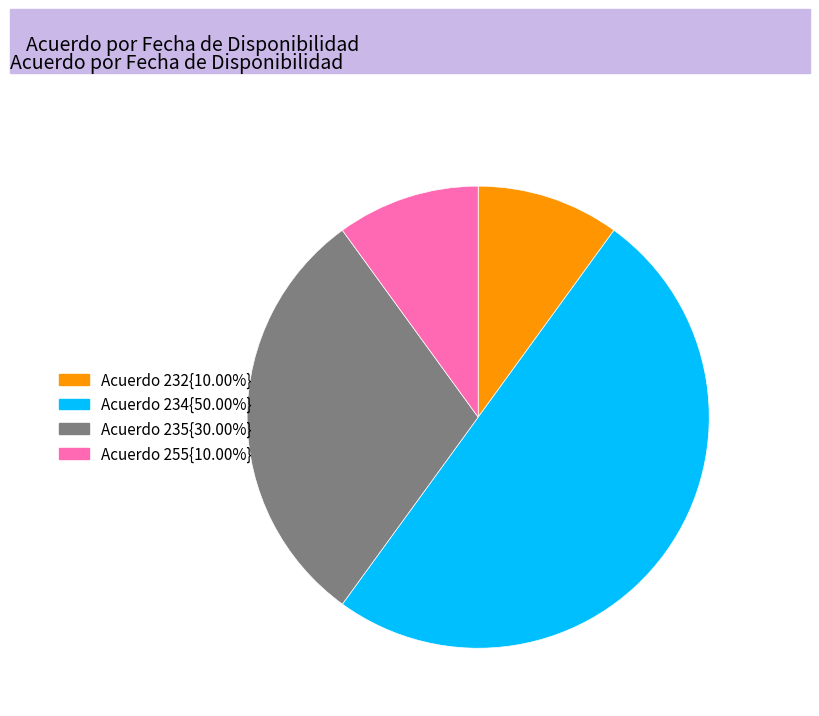

How many slices are in this pie chart?

4